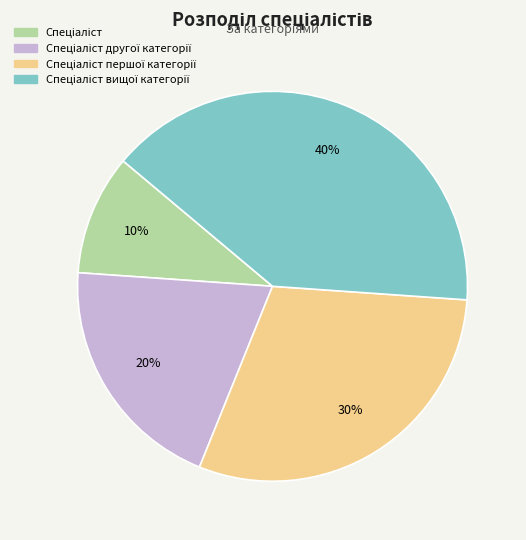

To the nearest percent, what is the difference between the largest and smallest slice percentages?

30%